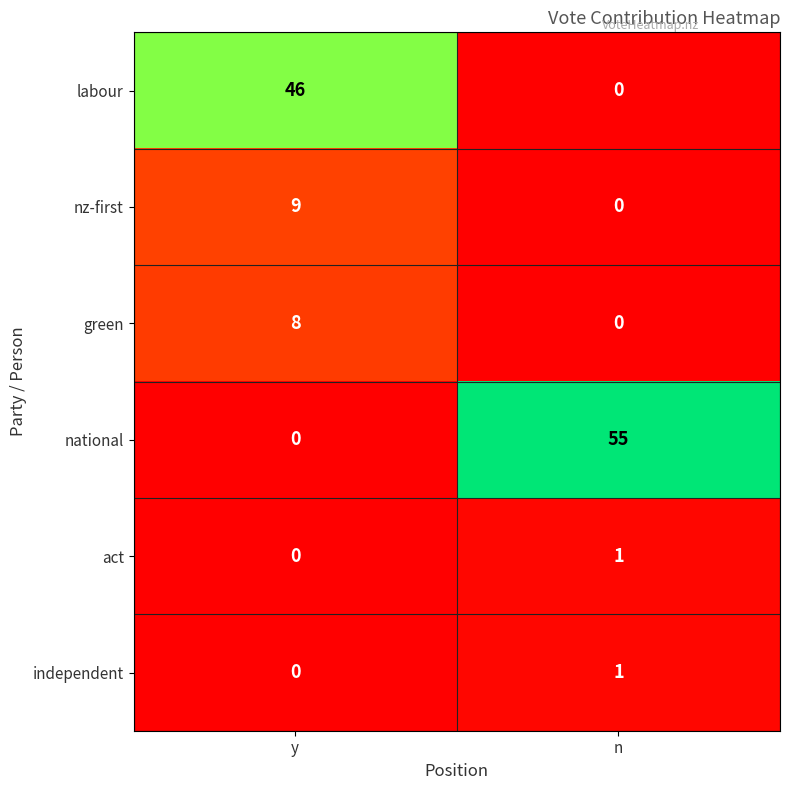

Rank the categories by green value from lowest to highest.

n, y